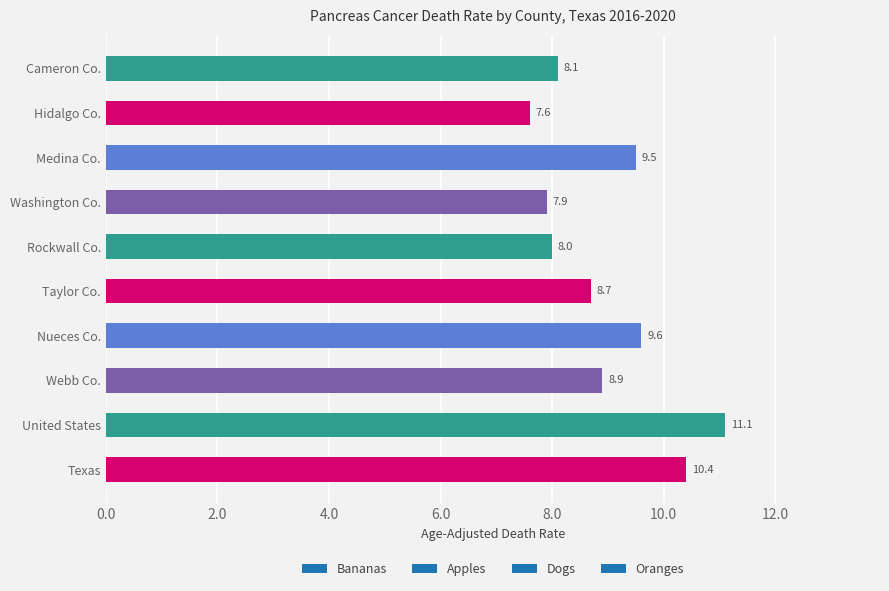

The value at Washington Co. is 7.9. True or false?

True